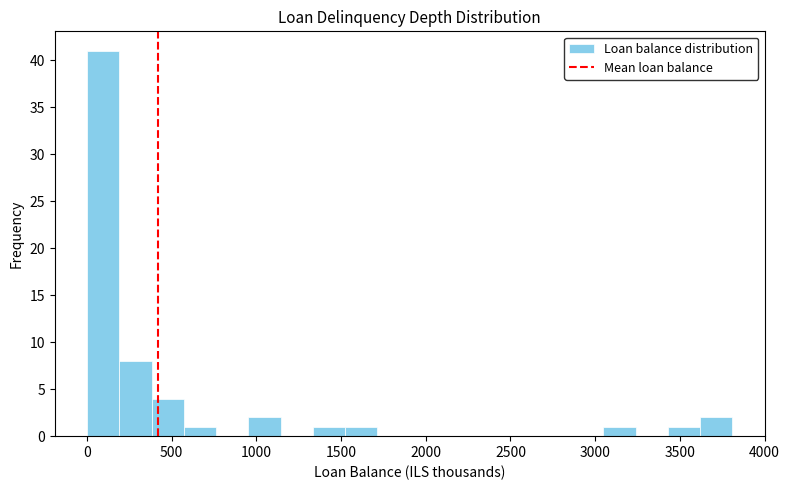

Around what value on the x-axis is the tallest bar? Give the approximate position of its centre, as read against the axis.

100